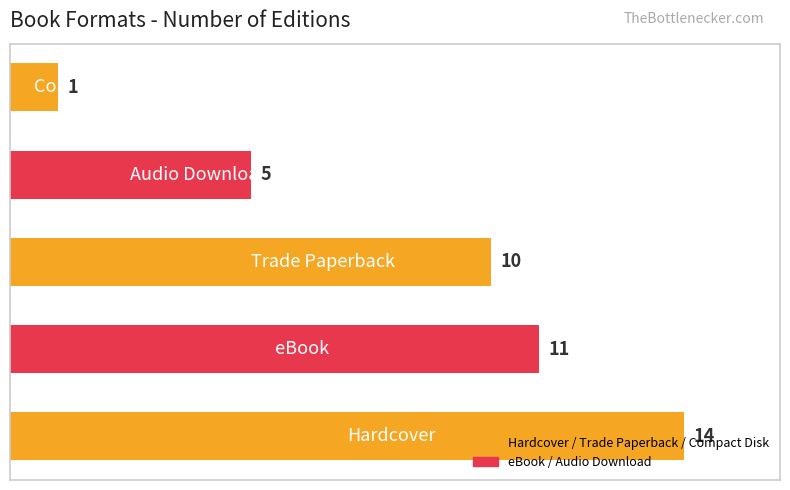

How many data points does each series have?

5